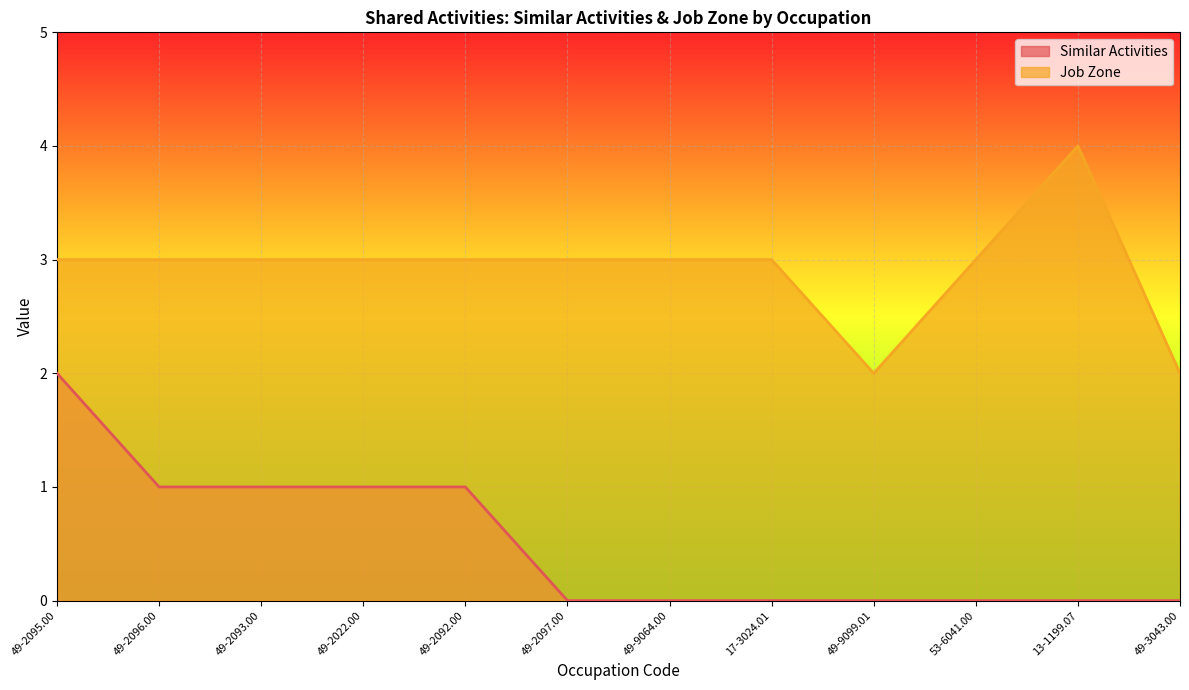

Reading left to right, transcribe all the data shown in this chart.

Similar Activities: 2	1	1	1	1	0	0	0	0	0	0	0
Job Zone: 3	3	3	3	3	3	3	3	2	3	4	2